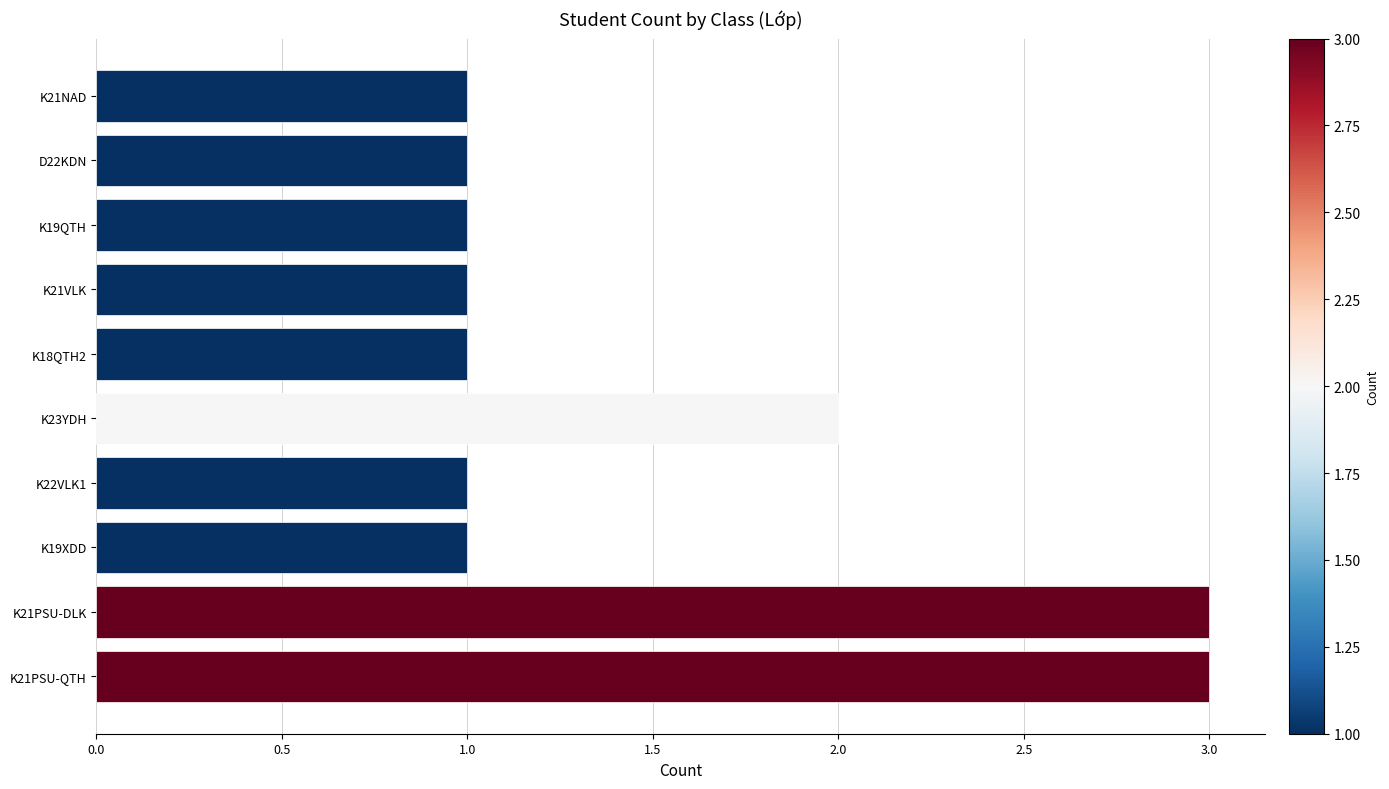

How many values are between 1 and 2?

8